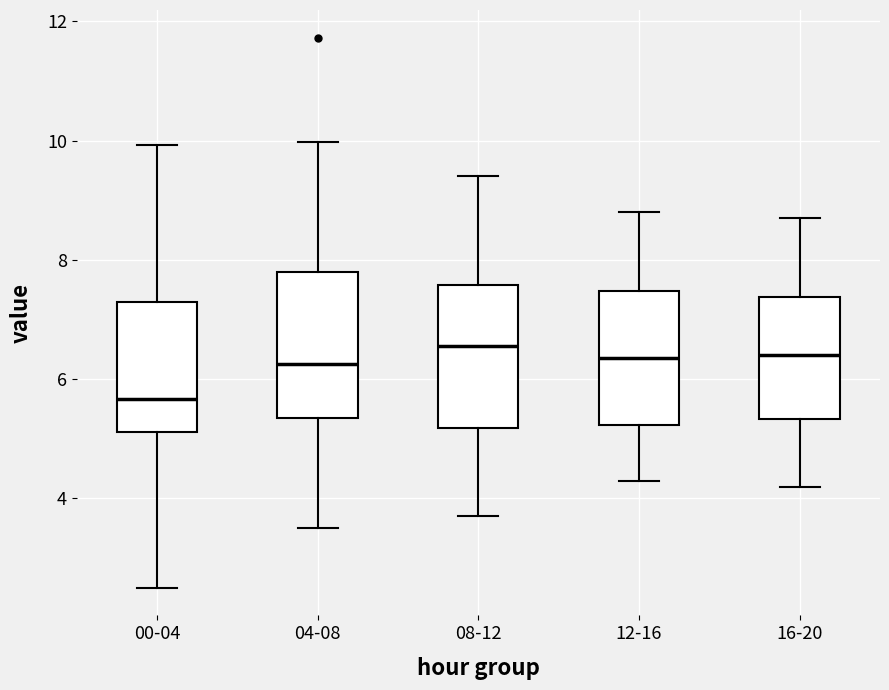

Reading left to right, read every box against the y-axis: the position of its median line, the range the box covers, and the ends of its whiskers. The values are not printed on the chart, so give them approximately, as read against the axis.

00-04: median 5.6, box 5.2 to 7.2, whiskers 2.6 to 10.0
04-08: median 6.2, box 5.4 to 7.8, whiskers 3.6 to 10.0
08-12: median 6.6, box 5.2 to 7.6, whiskers 3.8 to 9.4
12-16: median 6.4, box 5.2 to 7.4, whiskers 4.4 to 8.8
16-20: median 6.4, box 5.4 to 7.4, whiskers 4.2 to 8.8